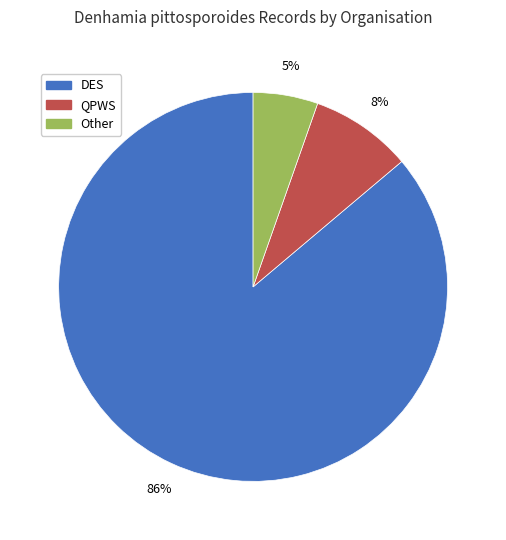

The QPWS slice represents 1% of the pie. True or false?

False